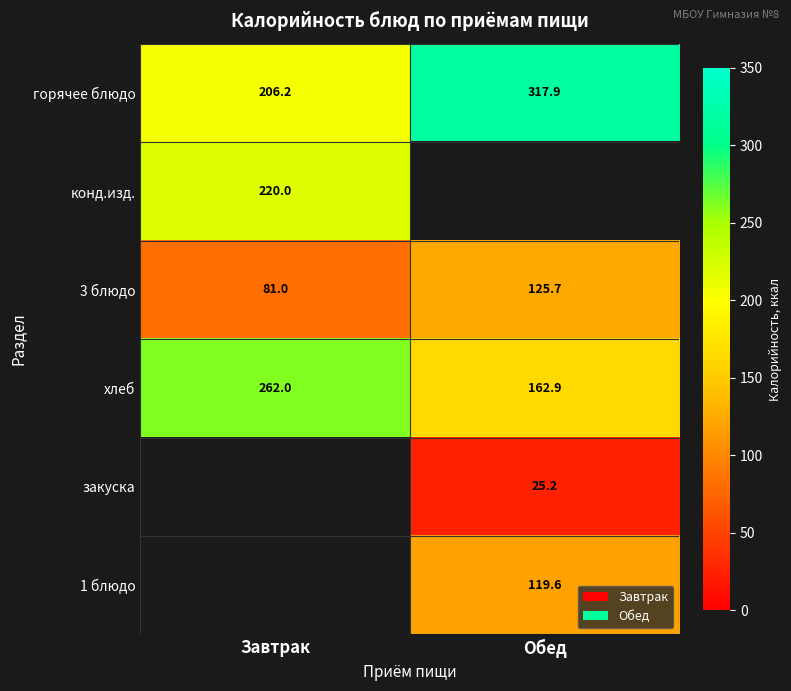

Is it true that горячее блюдо equals 73.0 at Завтрак?

False